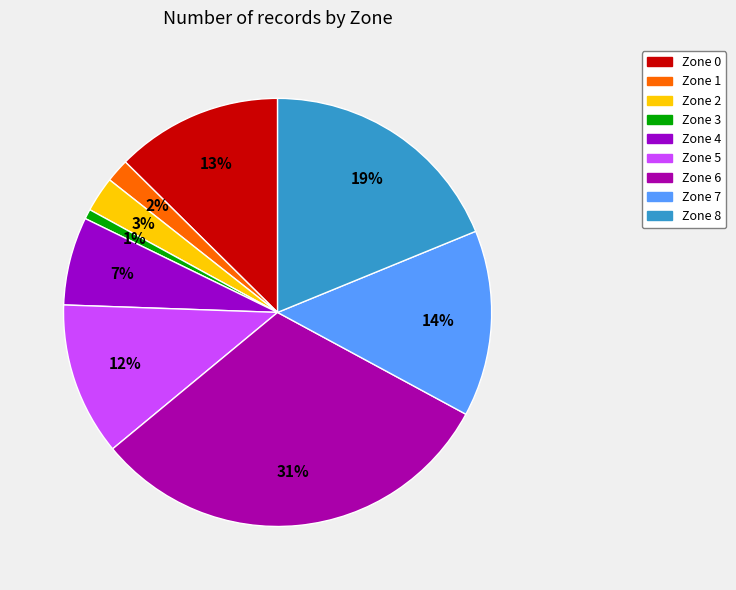

The Zone 7 slice represents 1% of the pie. True or false?

False